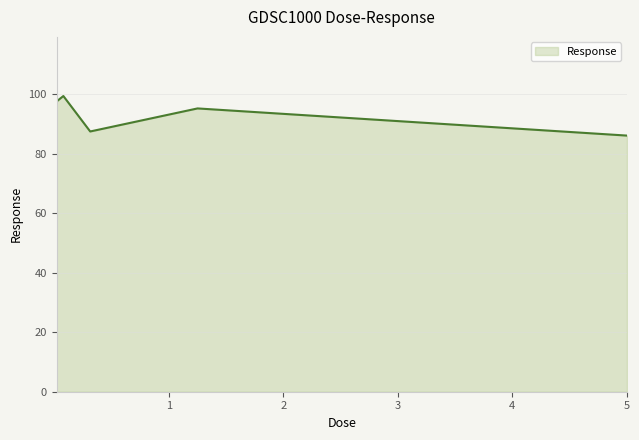

True or false: there are more than 2 points higher than both neighbors.

False